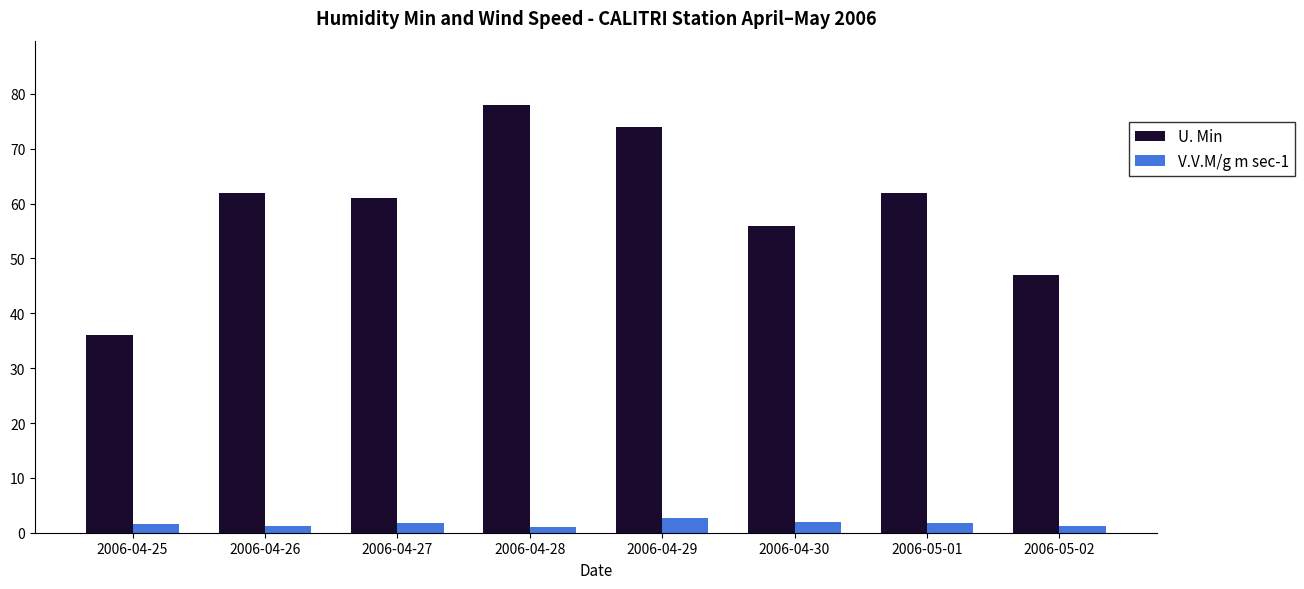

What is the difference between the maximum and minimum values in the V.V.M/g m sec-1 series?

1.7